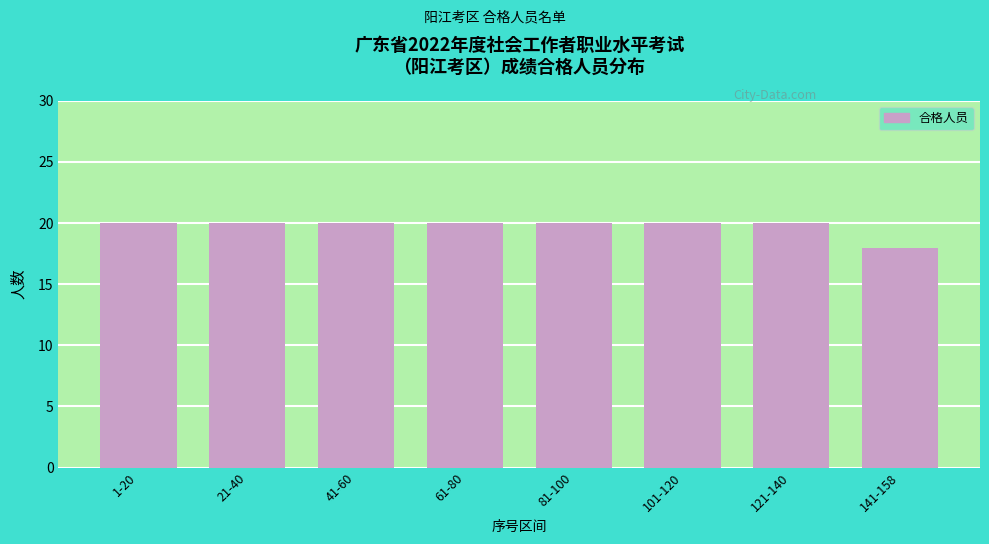

Reading right to left, list all the values displayed in this chart.

141-158=18	121-140=20	101-120=20	81-100=20	61-80=20	41-60=20	21-40=20	1-20=20